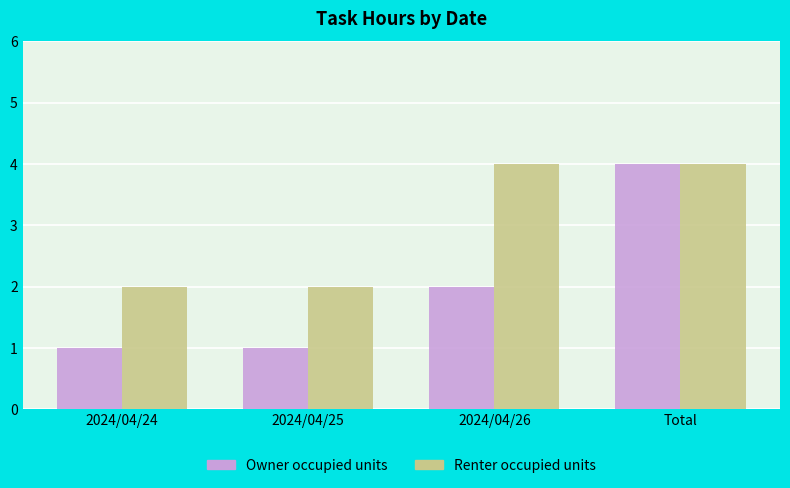

Where is Owner occupied units nearest to the value 2?

2024/04/26